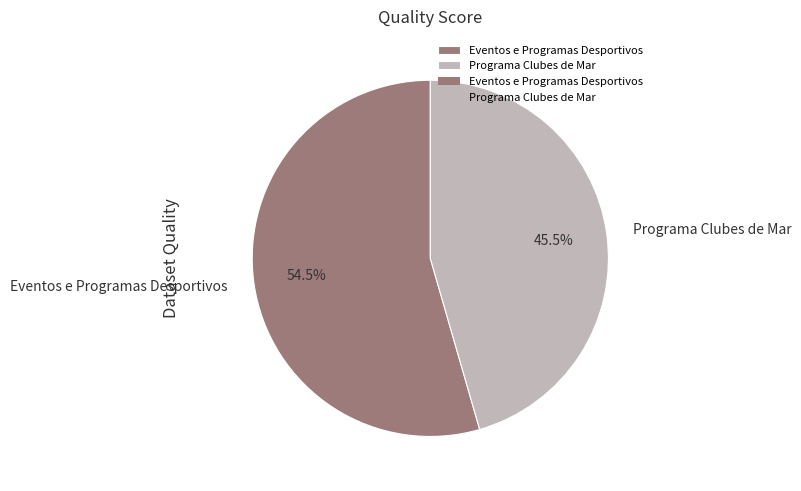

What is the smallest slice in the pie chart?

Programa Clubes de Mar